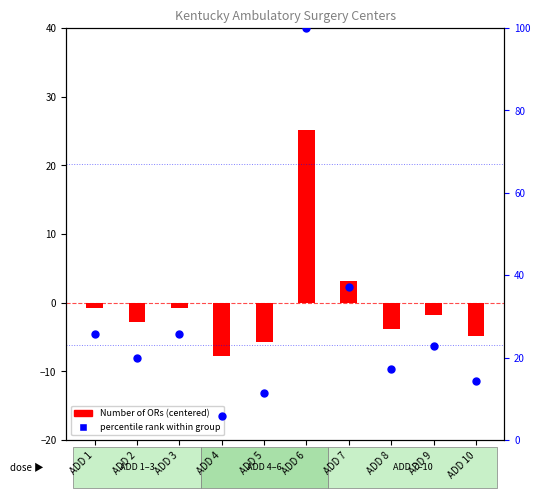

At how many categories does at least one series exceed 16?

7